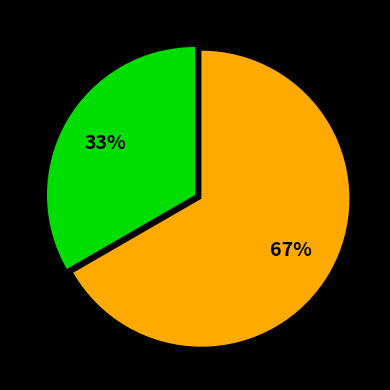

To the nearest percent, what is the average slice percentage?

50%